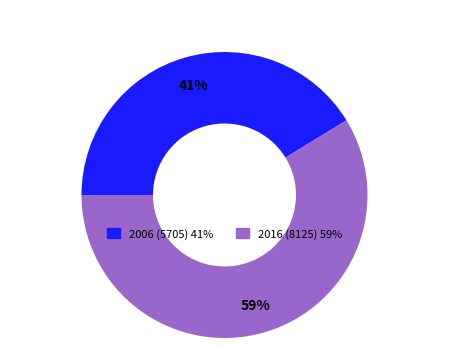

Which slice is the smallest?

2006